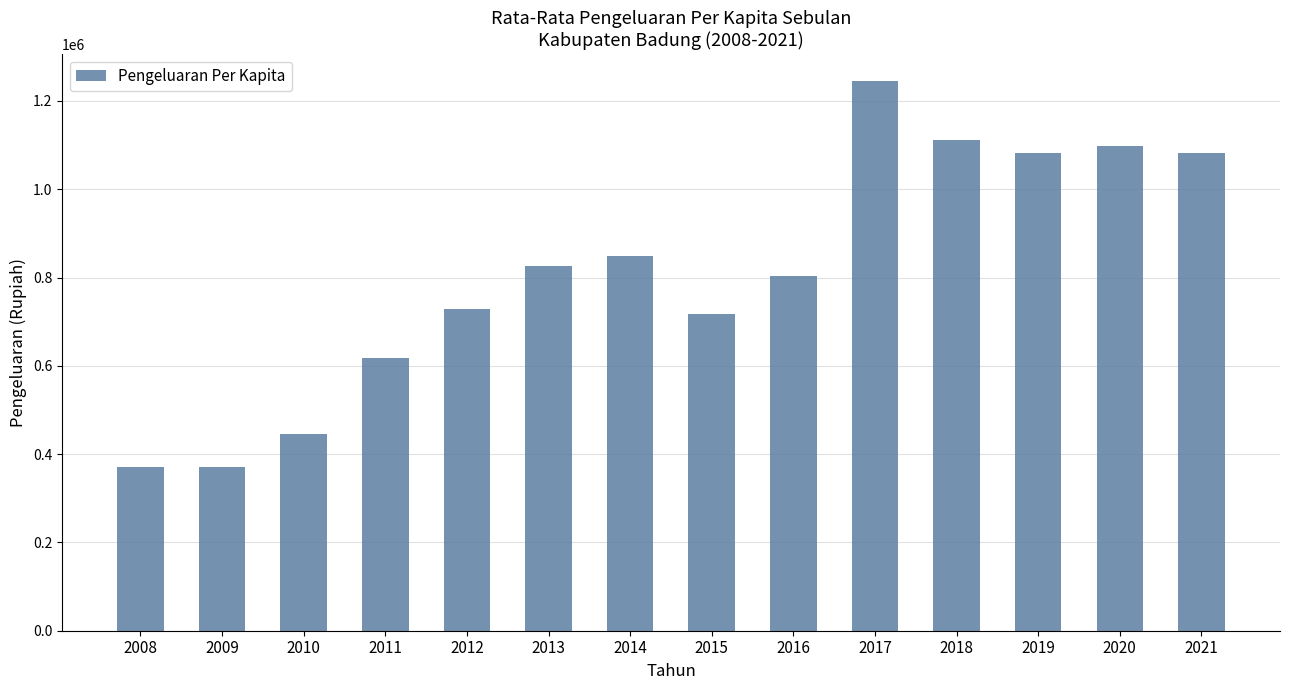

What is the smallest value displayed?

370292